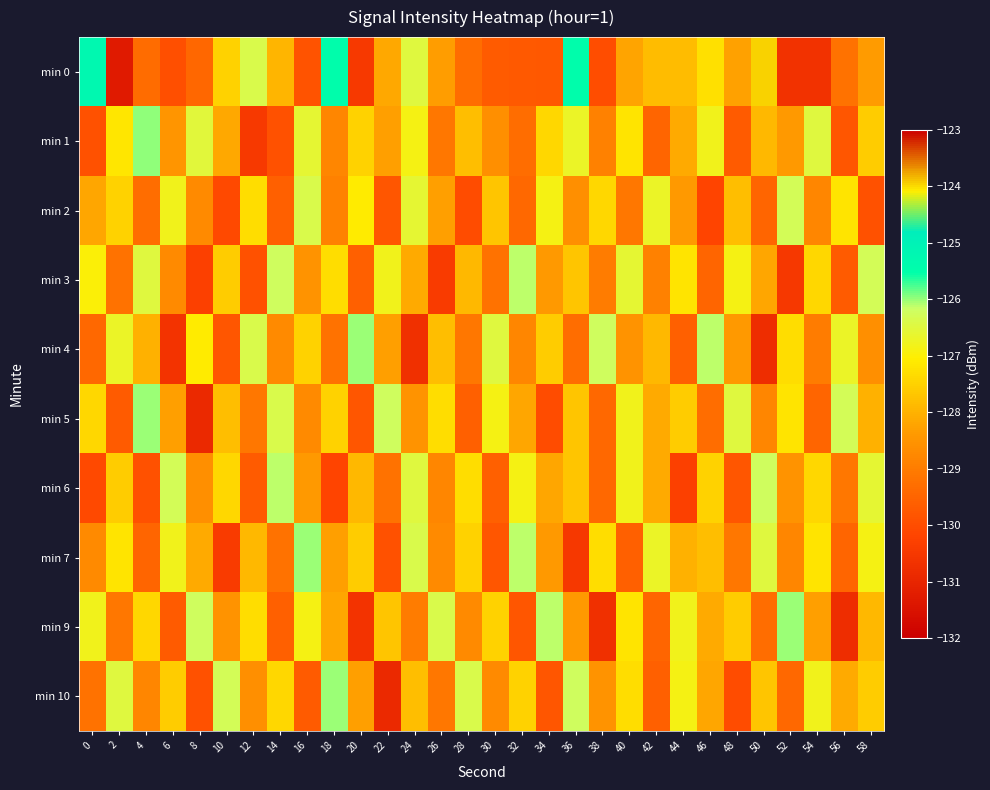

What is the total value across all series at 2?

-1282.0